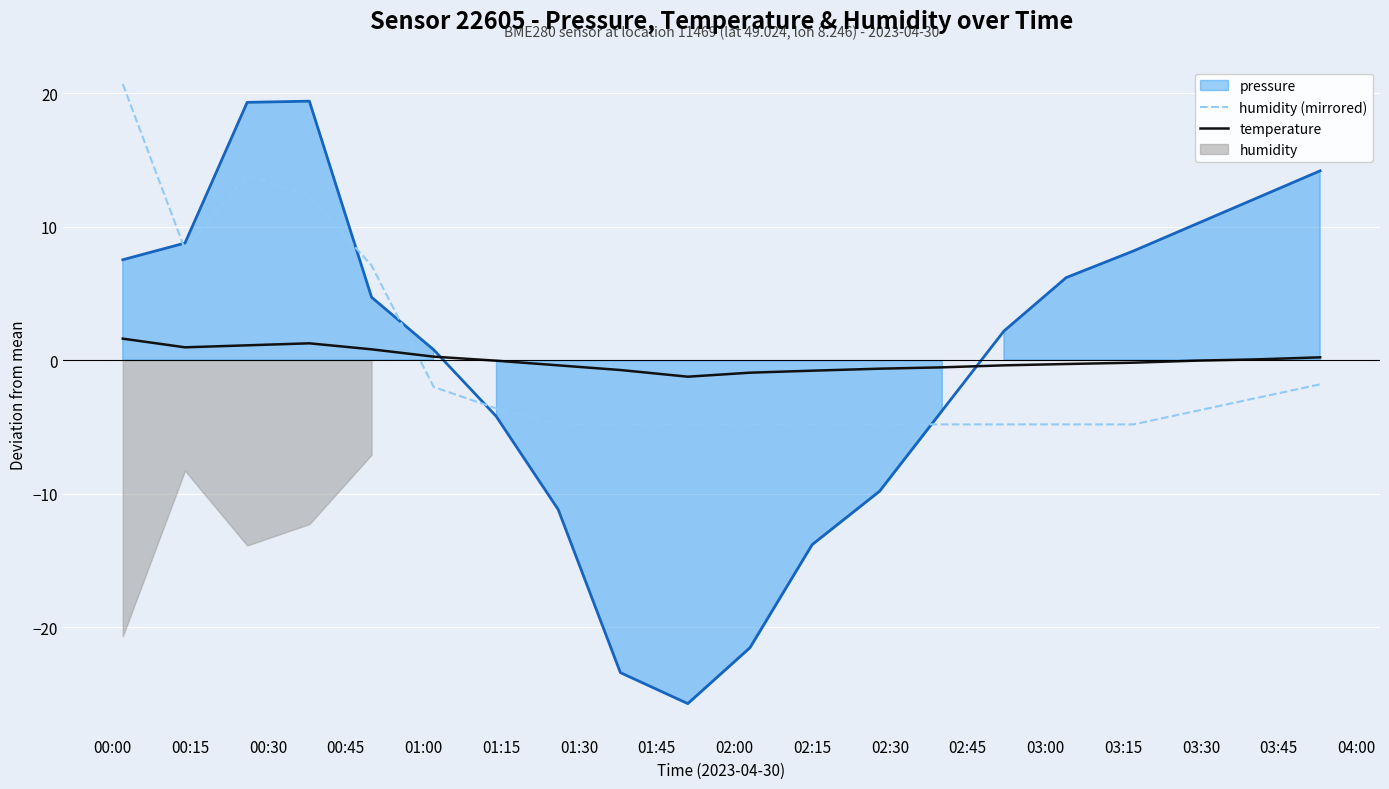

How many times do temperature and humidity (mirrored) cross each other?

1